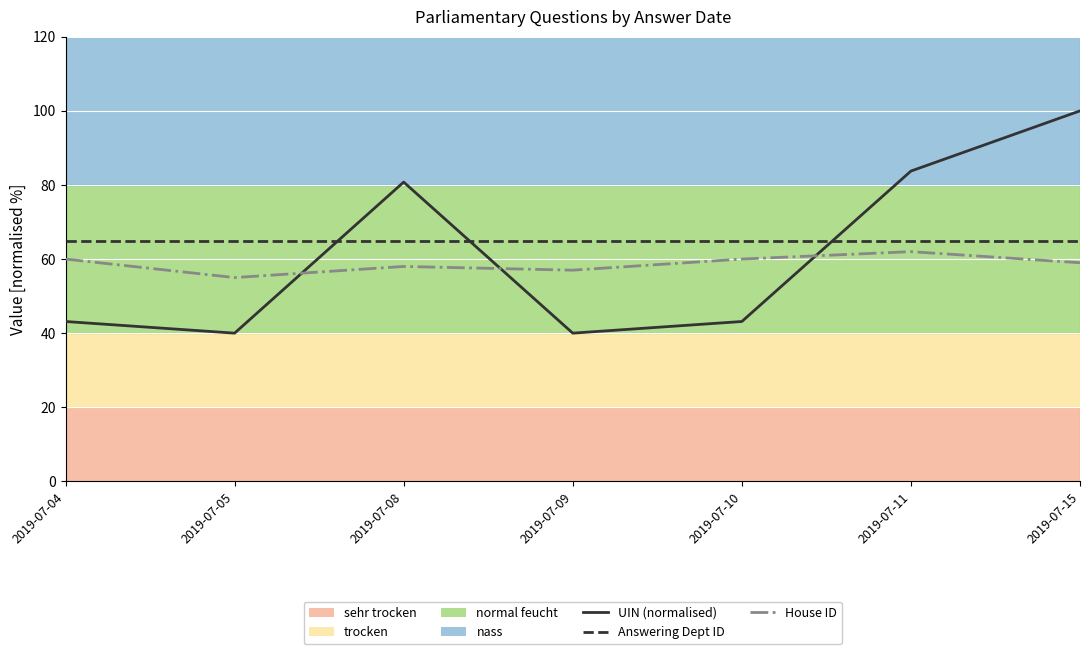

What is the sum of the Answering Dept ID values at 2019-07-10 and 2019-07-04?

130.0